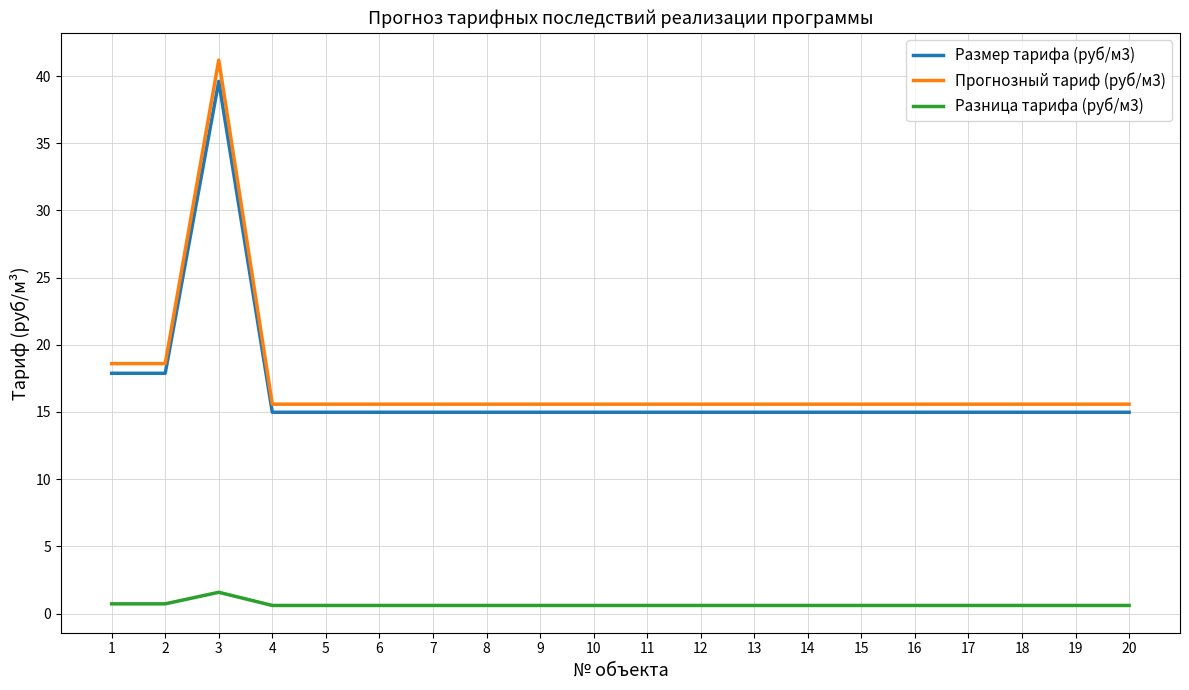

Which series has the largest range (max minus min)?

Прогнозный тариф (руб/м3)